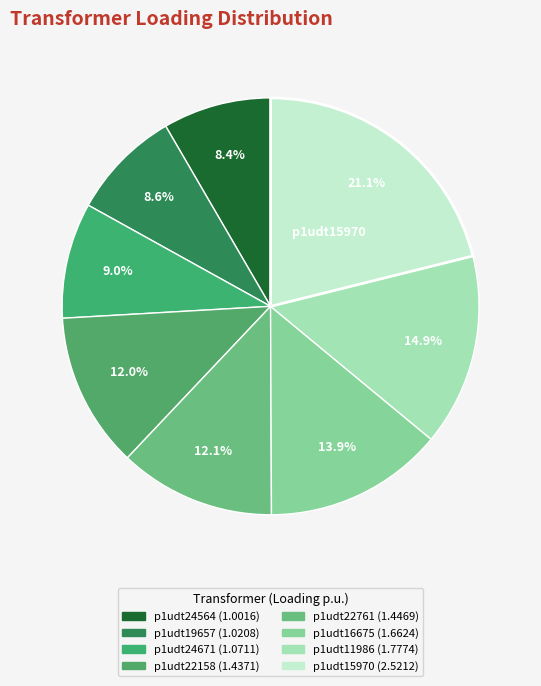

To the nearest percent, what is the average slice percentage?

12%